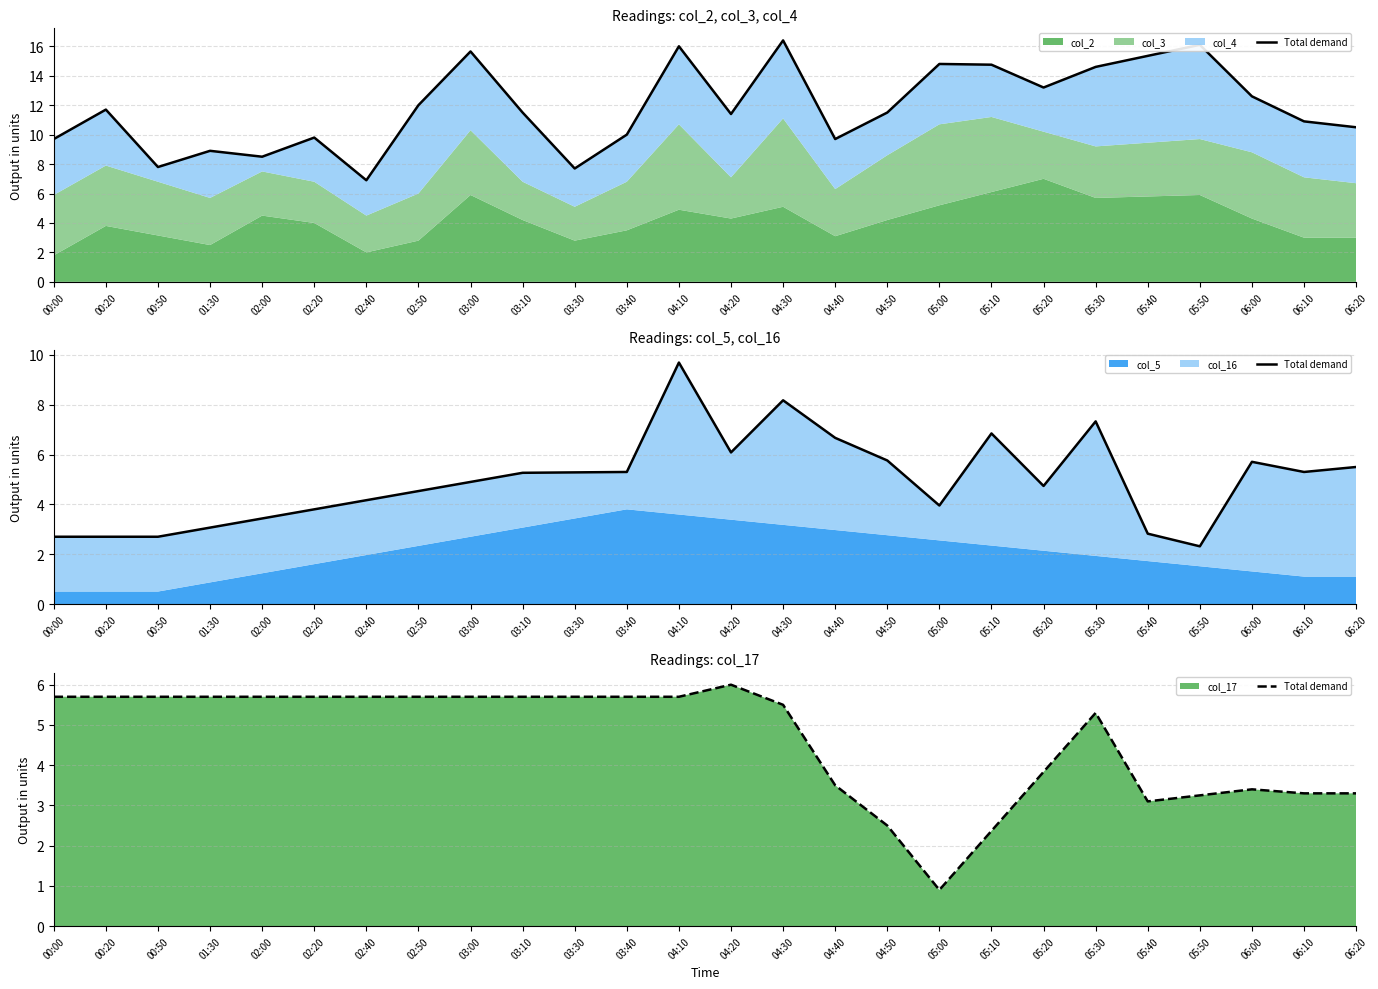

Count the number of values greater than 5.

16